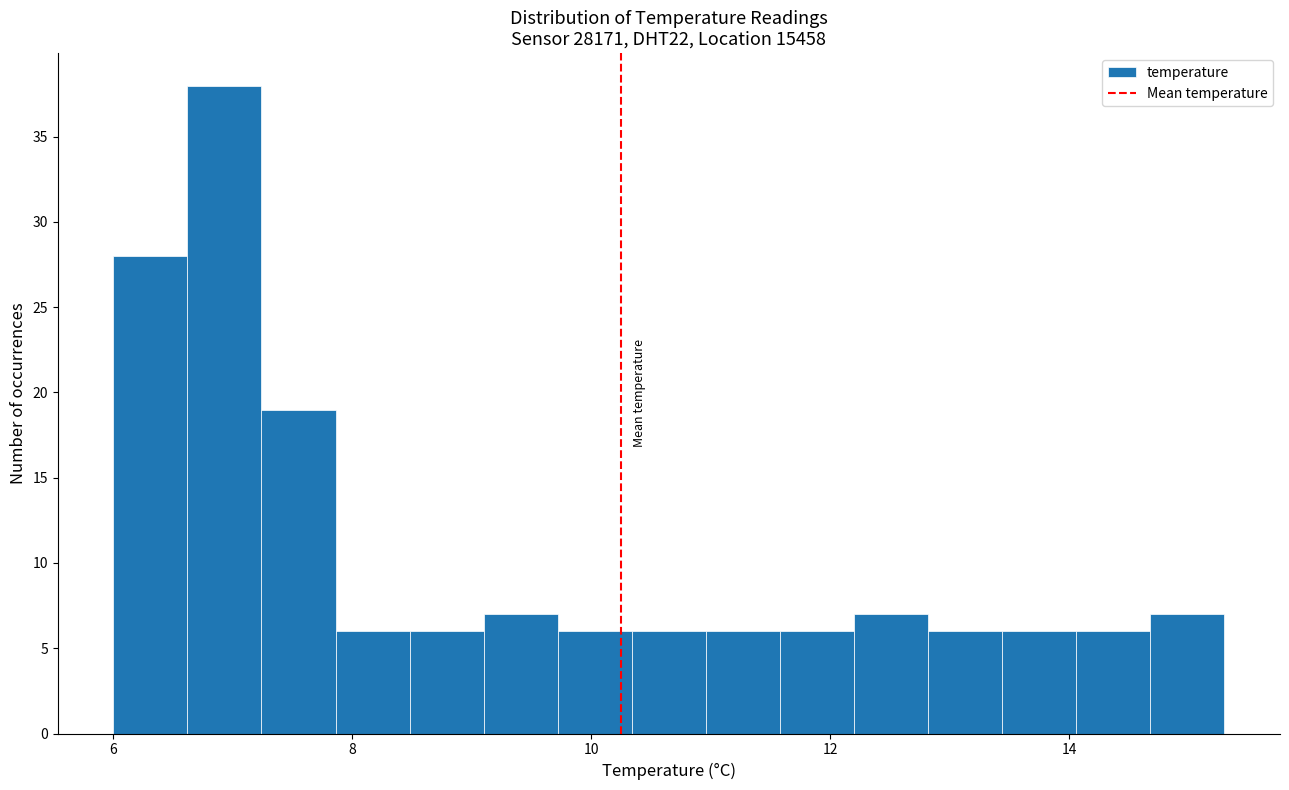

Around what value on the x-axis is the tallest bar? Give the approximate position of its centre, as read against the axis.

7.0